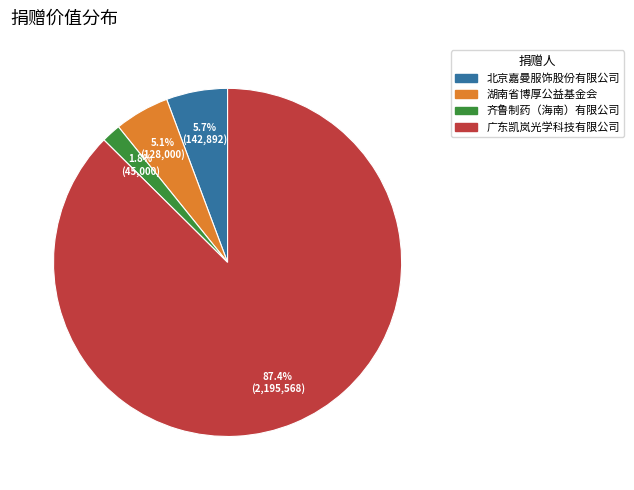

Combined, what portion of the pie is 广东凯岚光学科技有限公司 and 北京嘉曼服饰股份有限公司?

93.1%